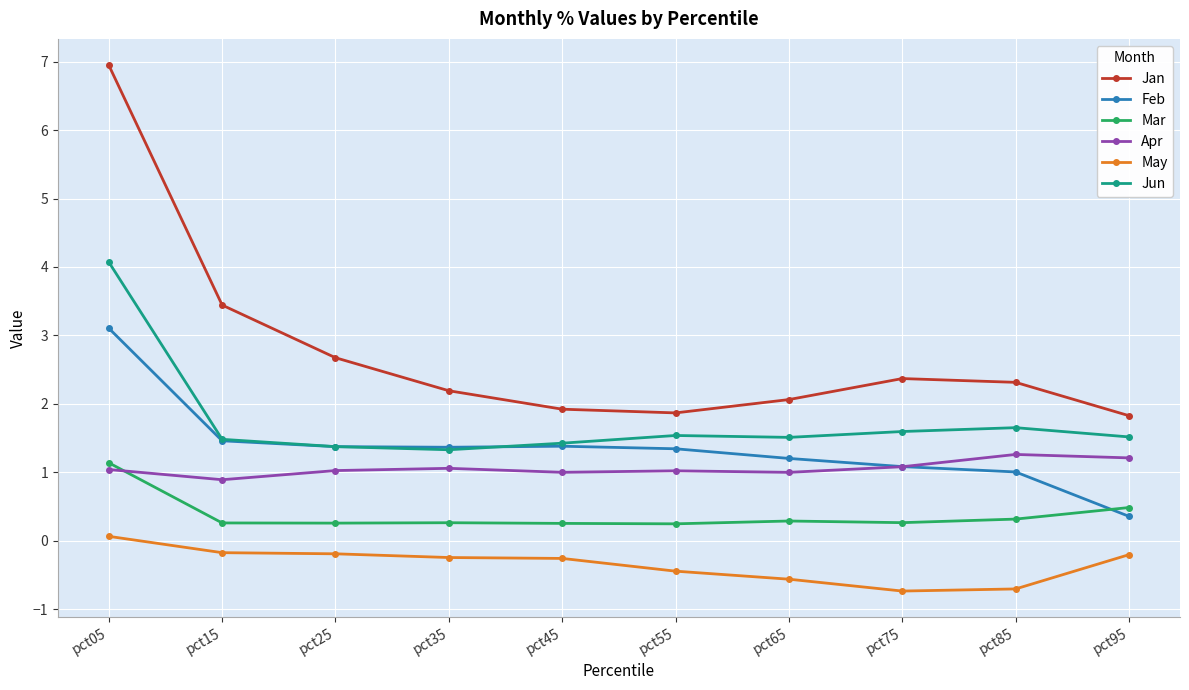

At which category is the sum across all series the highest?

pct05